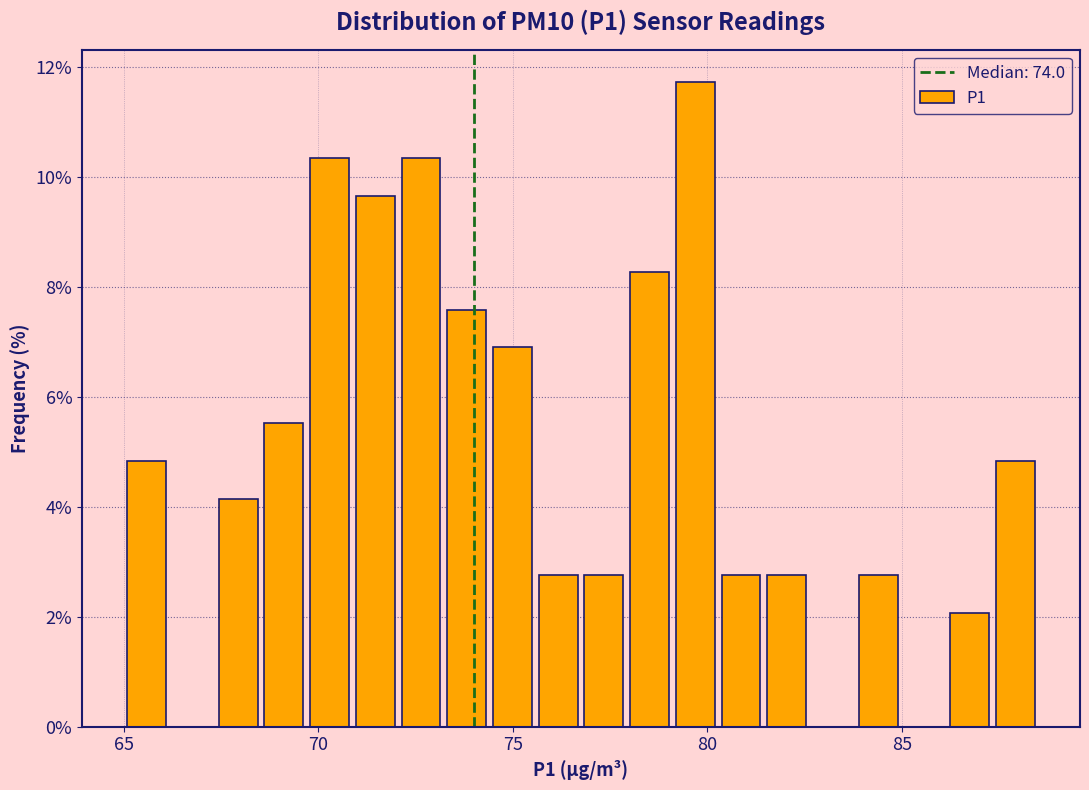

Around what value on the x-axis is the tallest bar? Give the approximate position of its centre, as read against the axis.

79.5